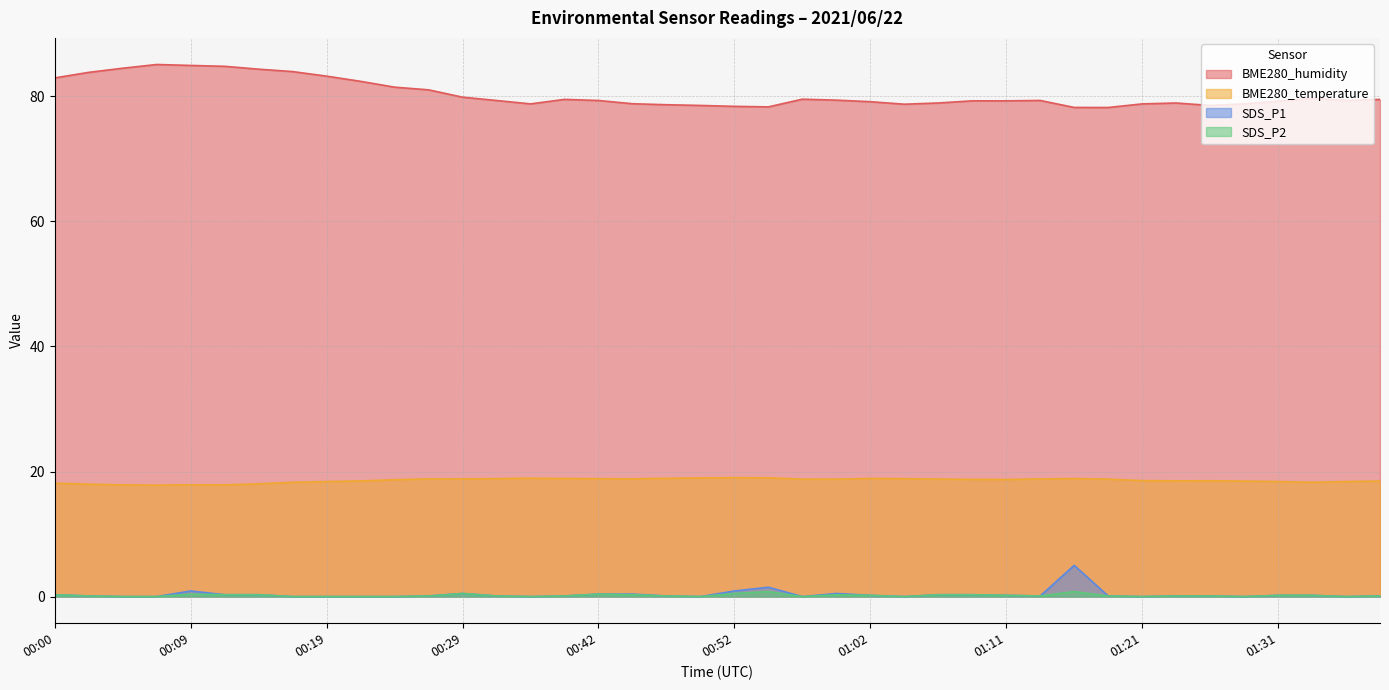

True or false: BME280_humidity and BME280_temperature cross at least once.

False